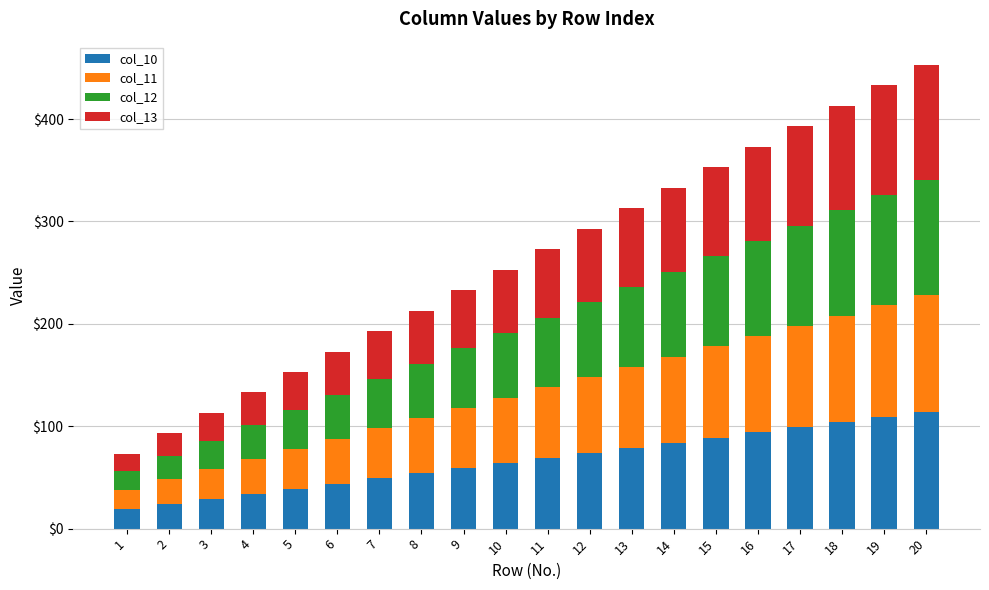

What is the maximum value for col_10?

114